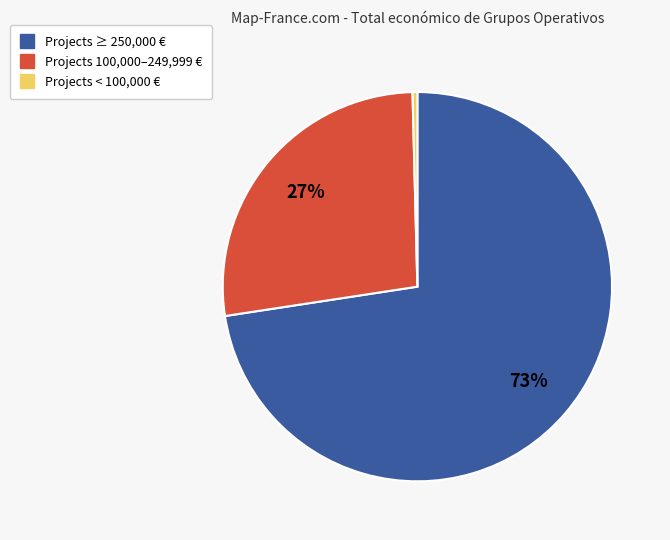

Does any single category account for the majority?

Yes